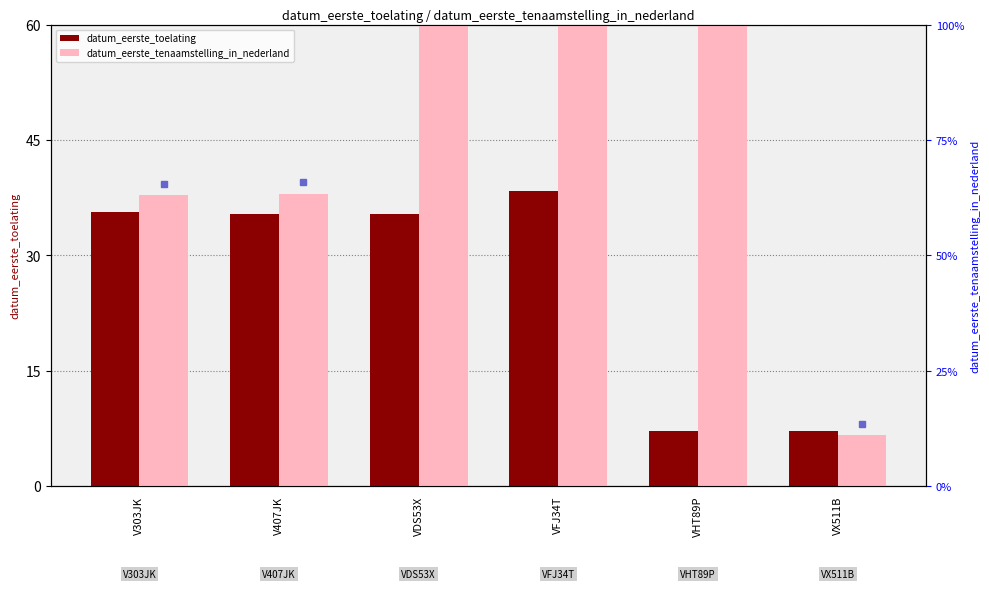

The value of datum_eerste_toelating at VHT89P is 1.8. True or false?

False